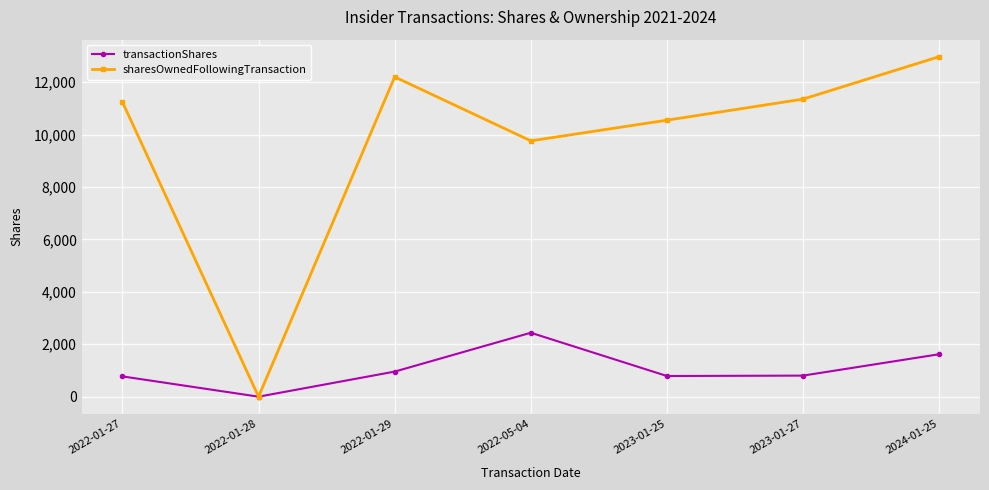

What are all the series names shown in the legend?

transactionShares, sharesOwnedFollowingTransaction